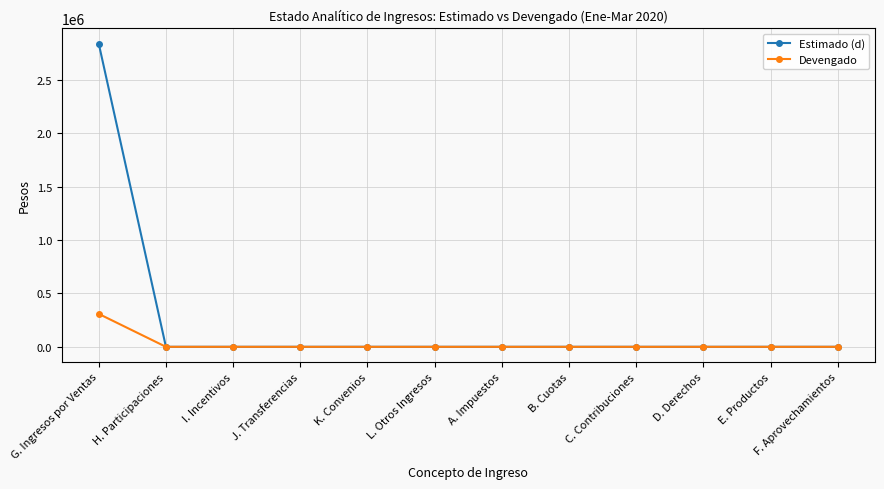

How many data points in Estimado (d) are above 0?

1